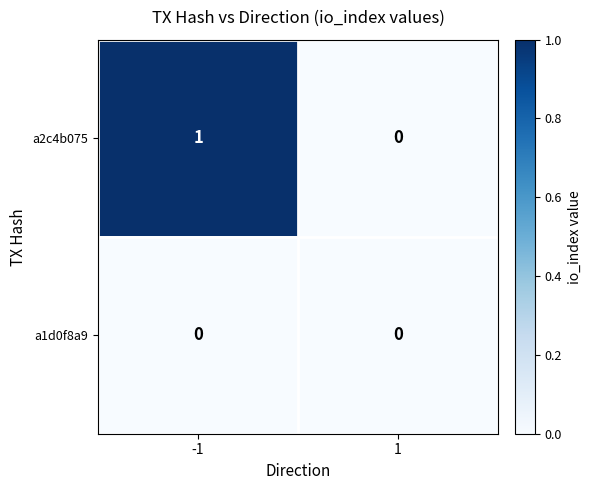

The value of a2c4b075 at -1 is 0. True or false?

False